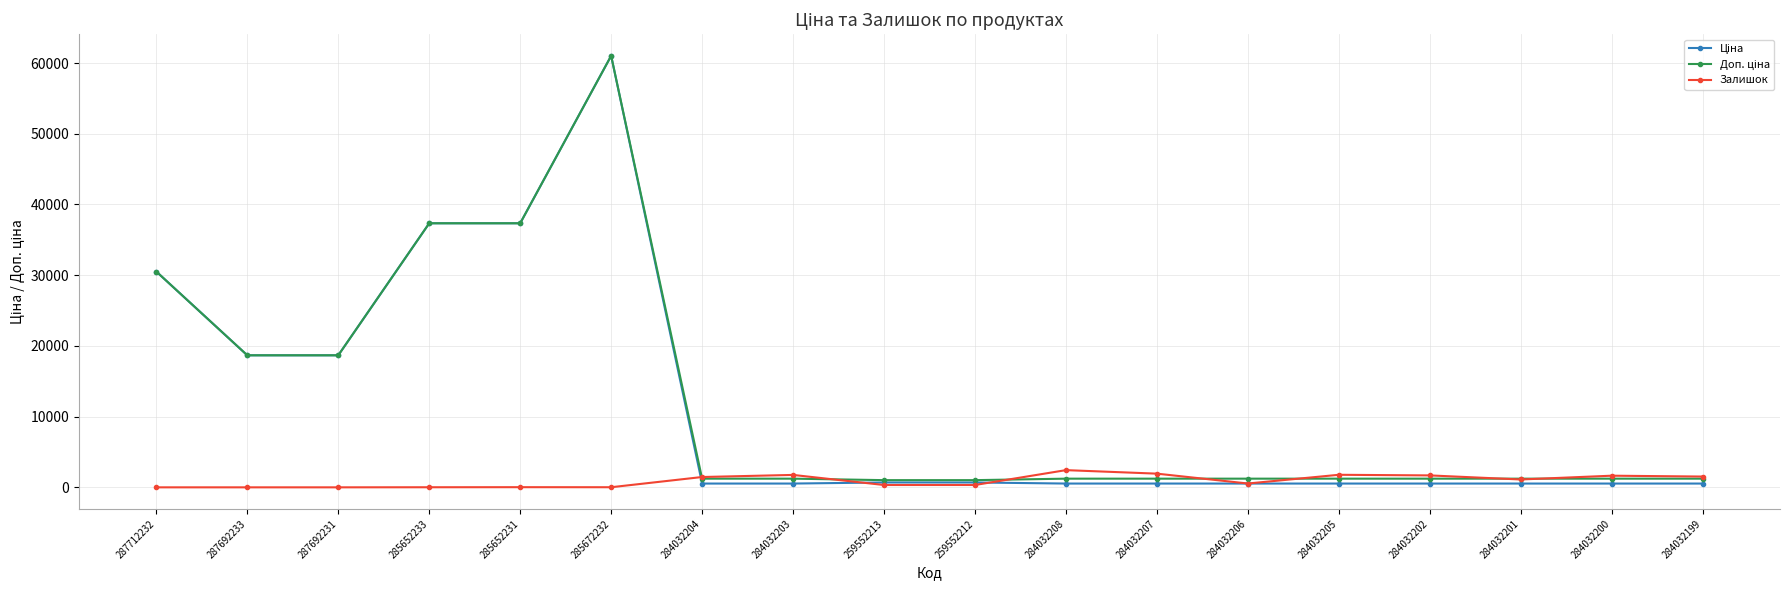

What is the spread (max minus min) of values at 284032199?

989.6